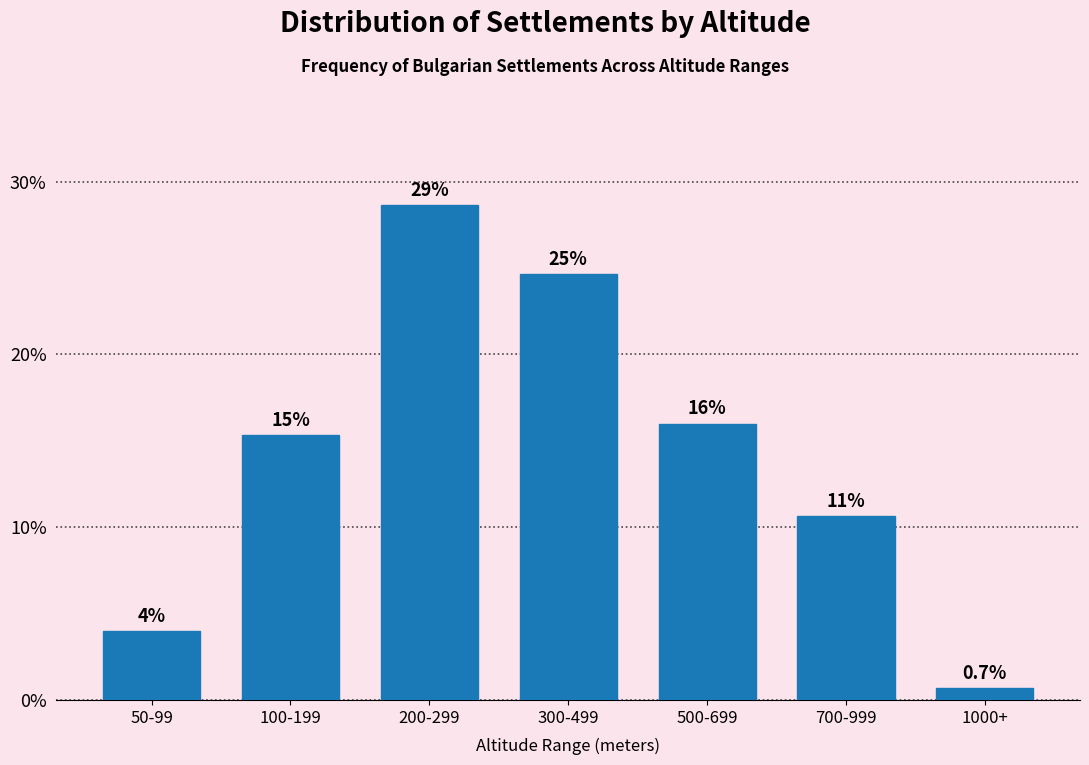

How many bars are there in total?

7